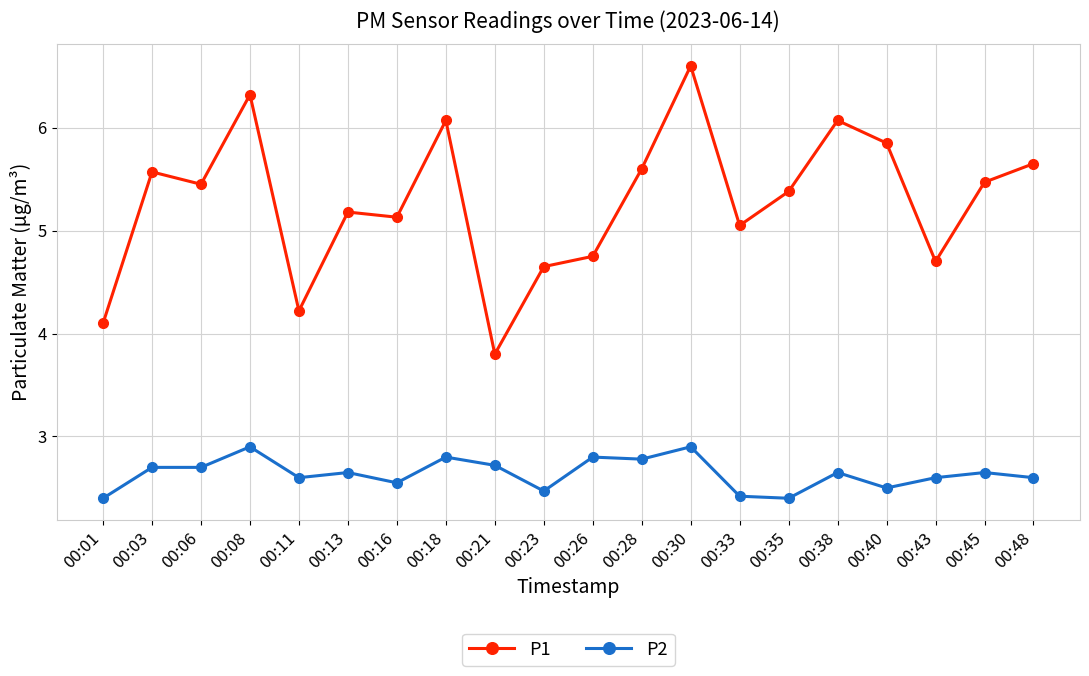

Where is the first local maximum for P1?

00:03